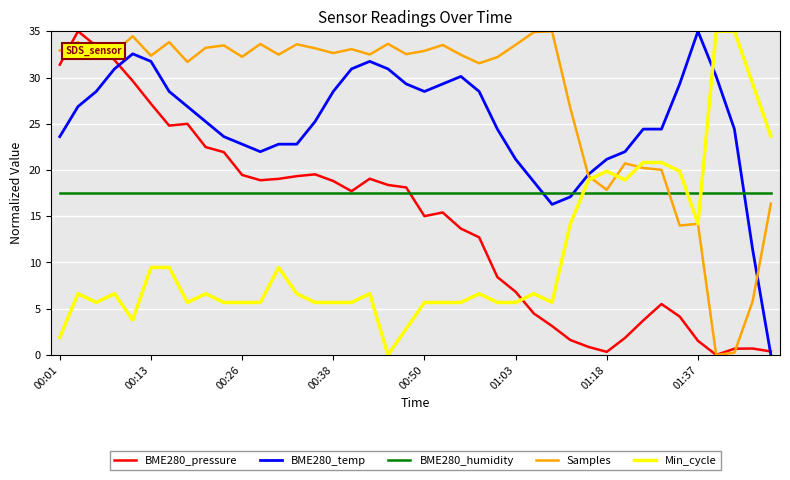

What is the average value of the BME280_pressure series?

14.3